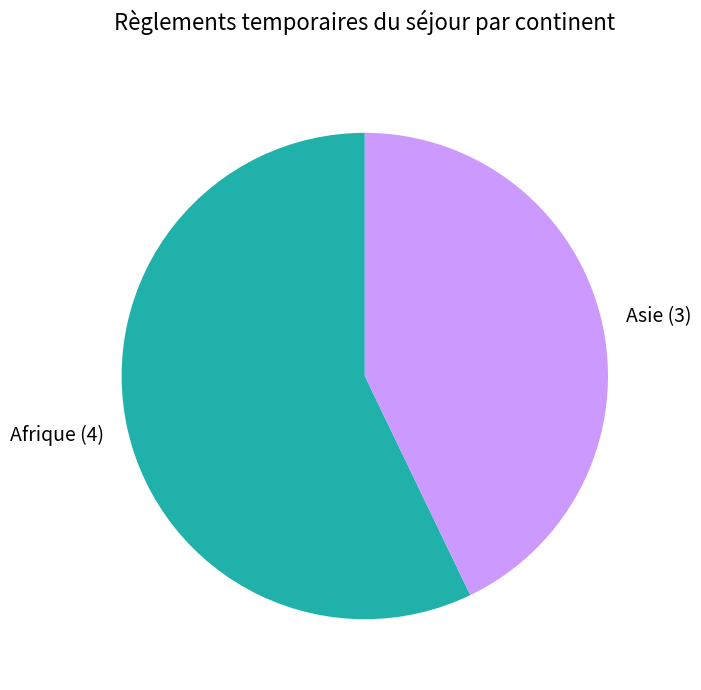

How many segments does this pie chart have?

2